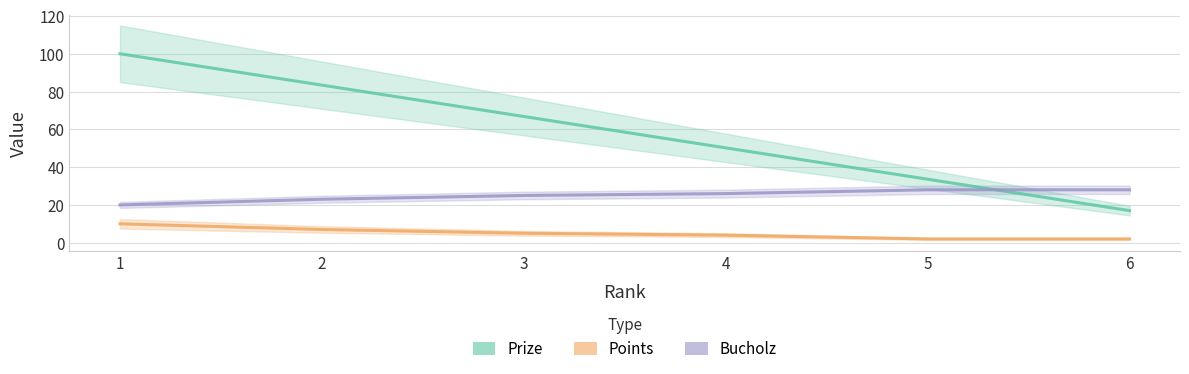

Is it true that Bucholz equals 23.0 at 2?

True